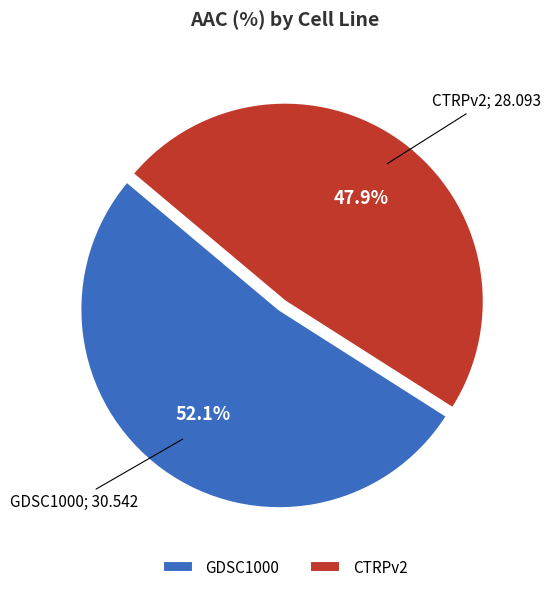

Is it true that GDSC1000 is 65% of the pie?

False